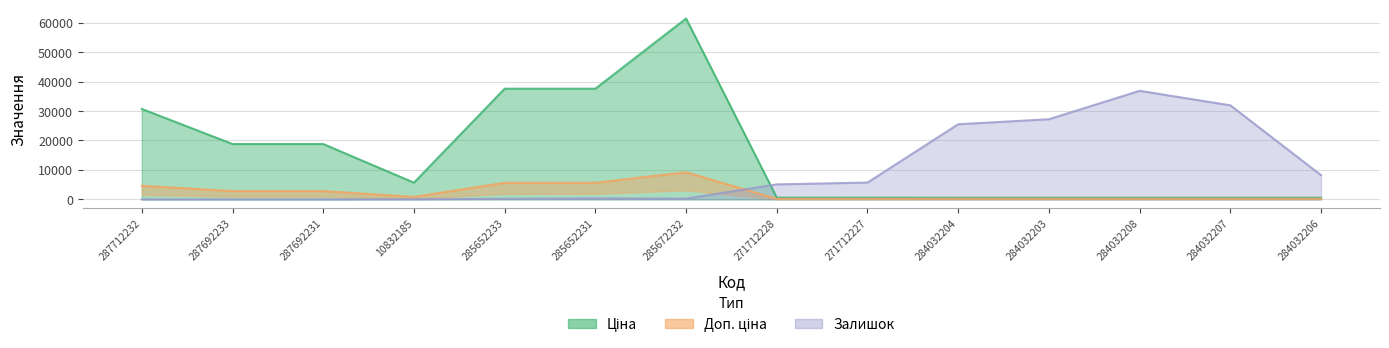

How many intersections are there between Доп. ціна and Залишок?

1